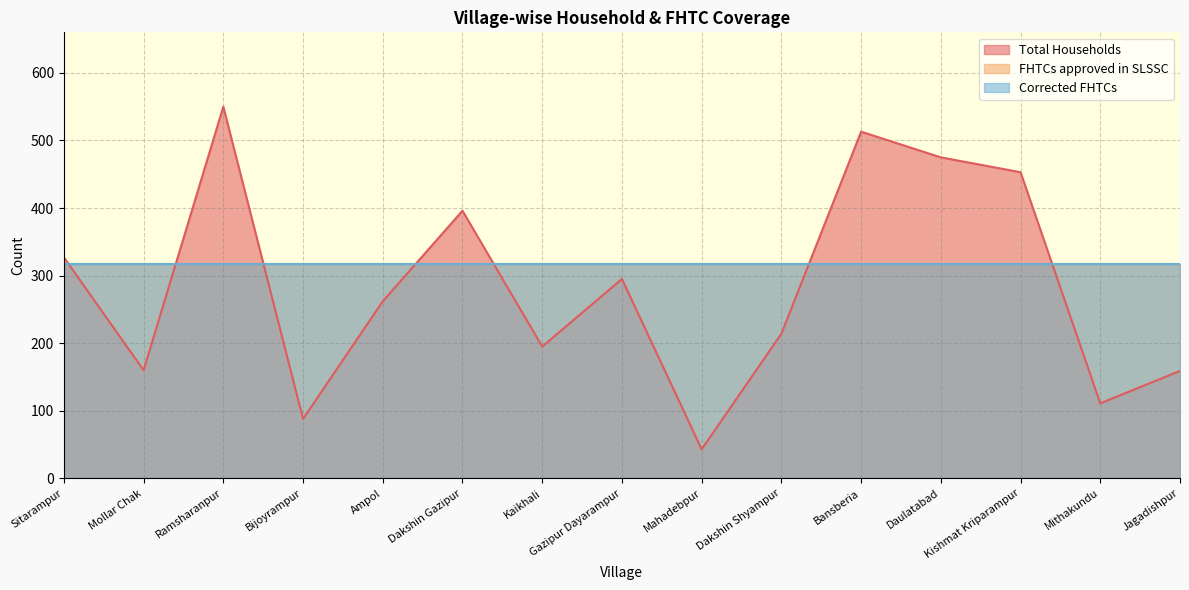

What is the greatest value displayed?

550